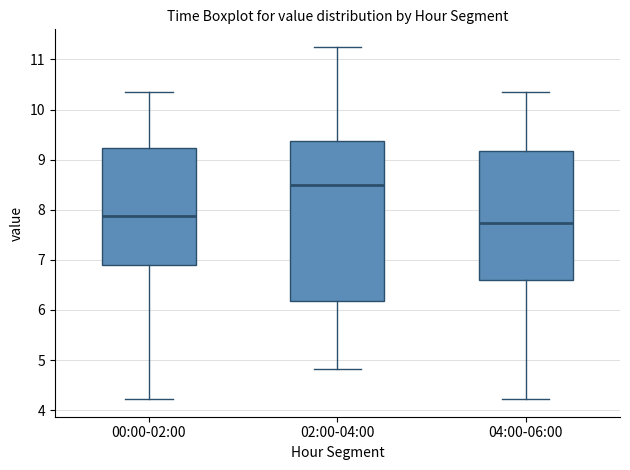

Which box has the highest median line?

02:00-04:00